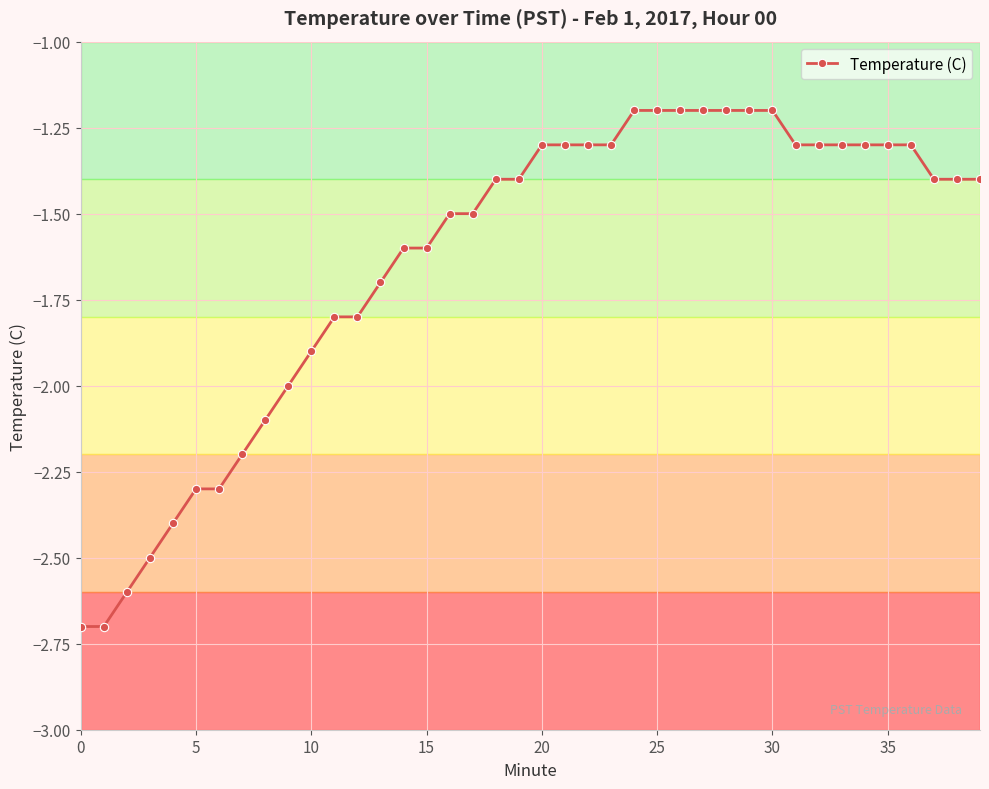

How many series are shown in this chart?

1